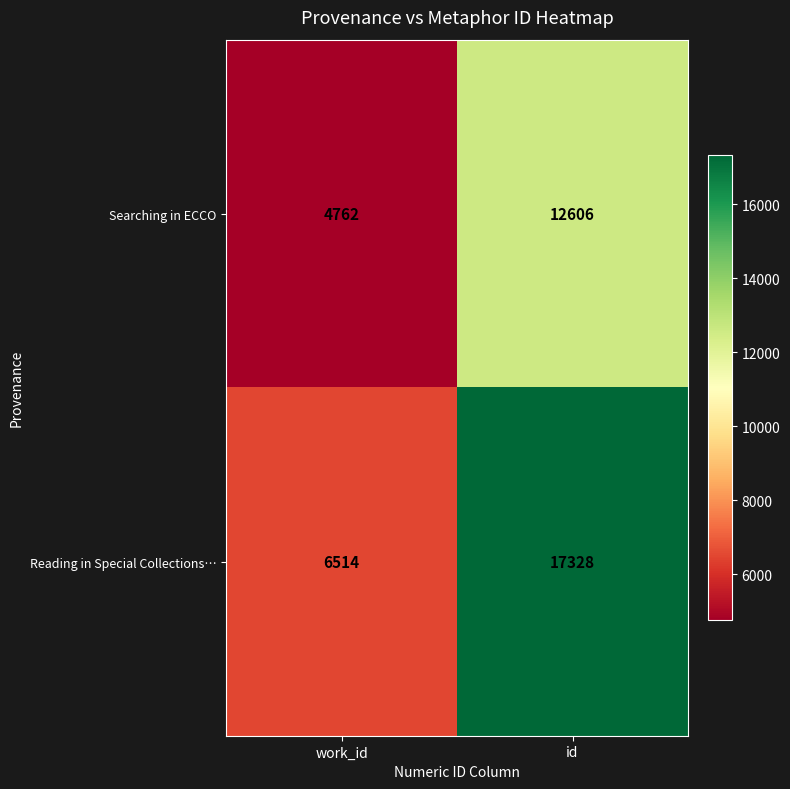

The value of Searching in ECCO at work_id is 4762. True or false?

True